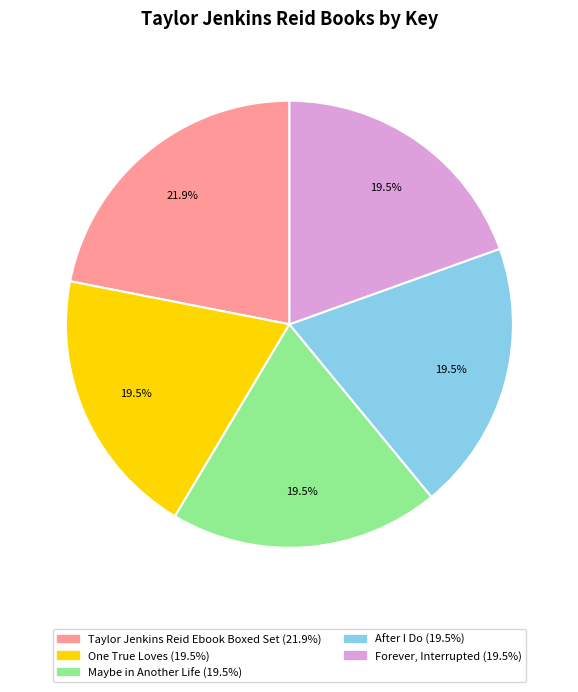

Does any single category account for the majority?

No